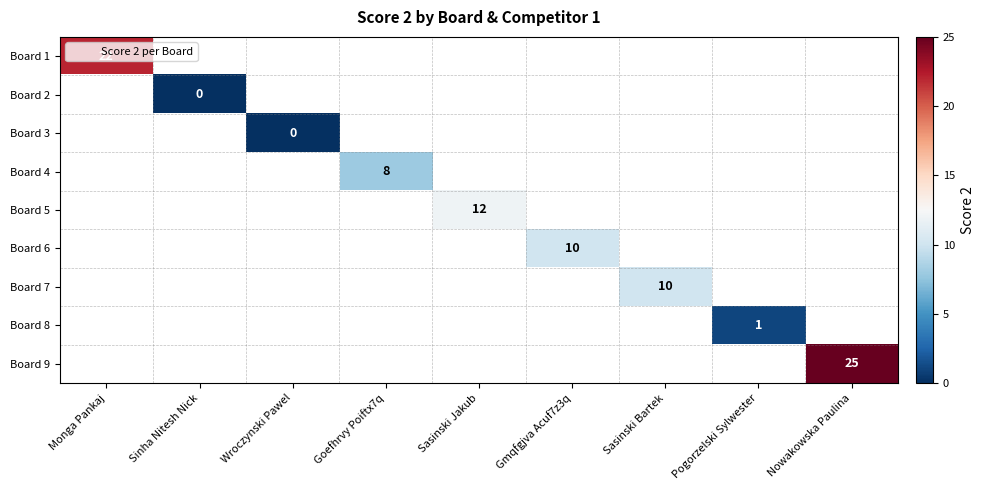

At how many categories does at least one series exceed 24?

1